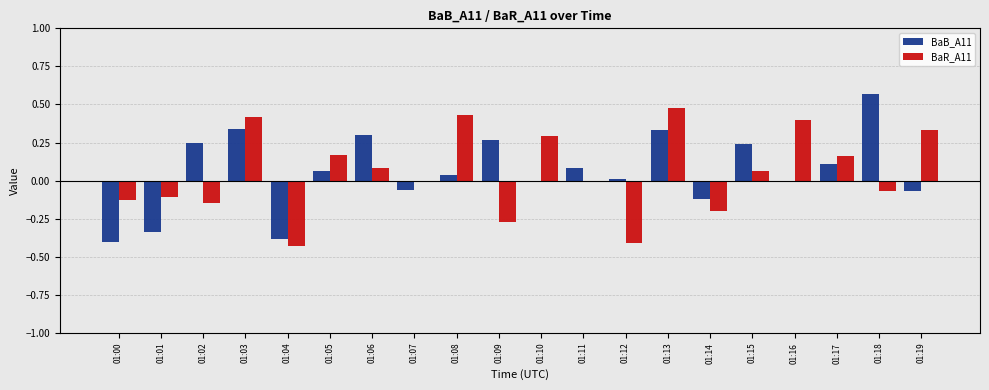

What is the sum of all BaR_A11 values?

1.1